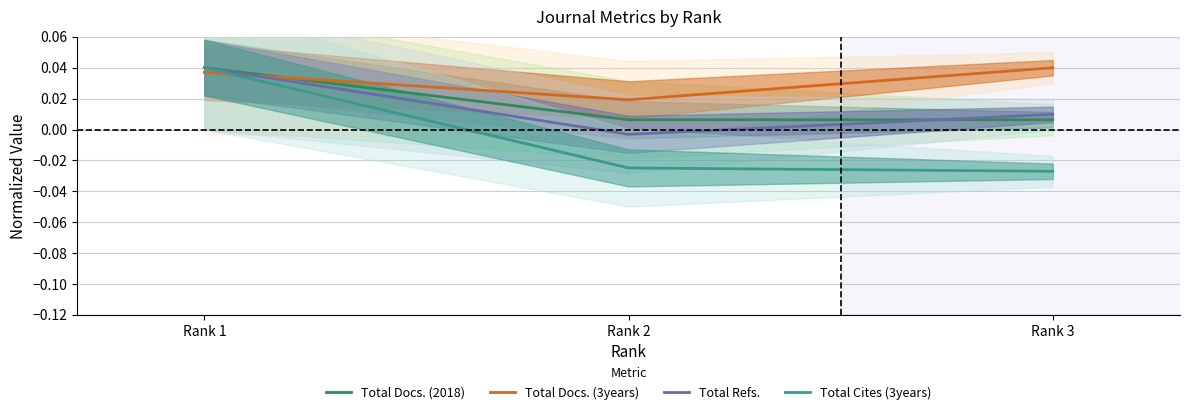

List the labels in order of Total Refs. value, smallest first.

Rank 2, Rank 3, Rank 1